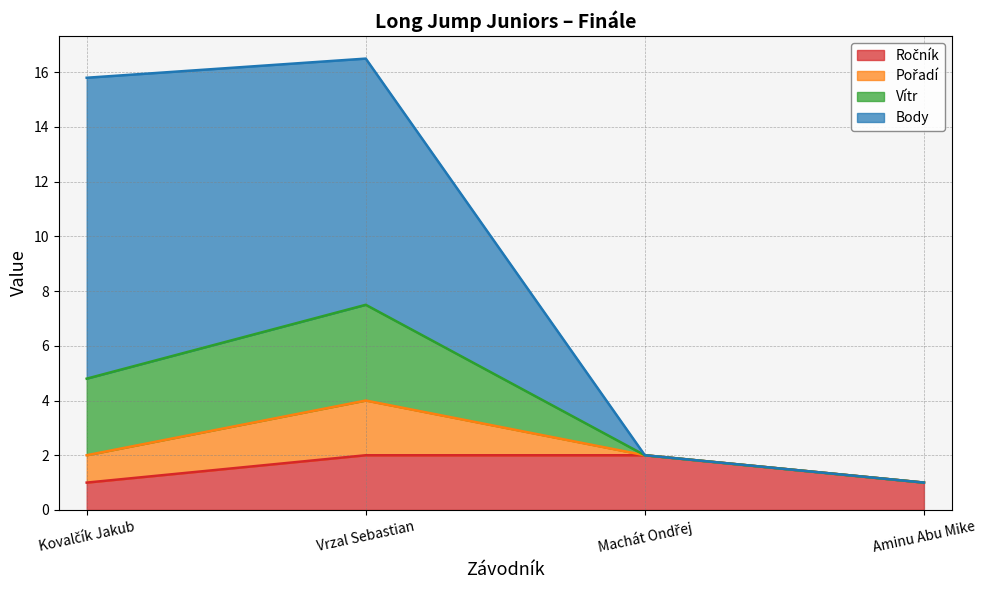

What is the total value across all series at Vrzal Sebastian?

16.5